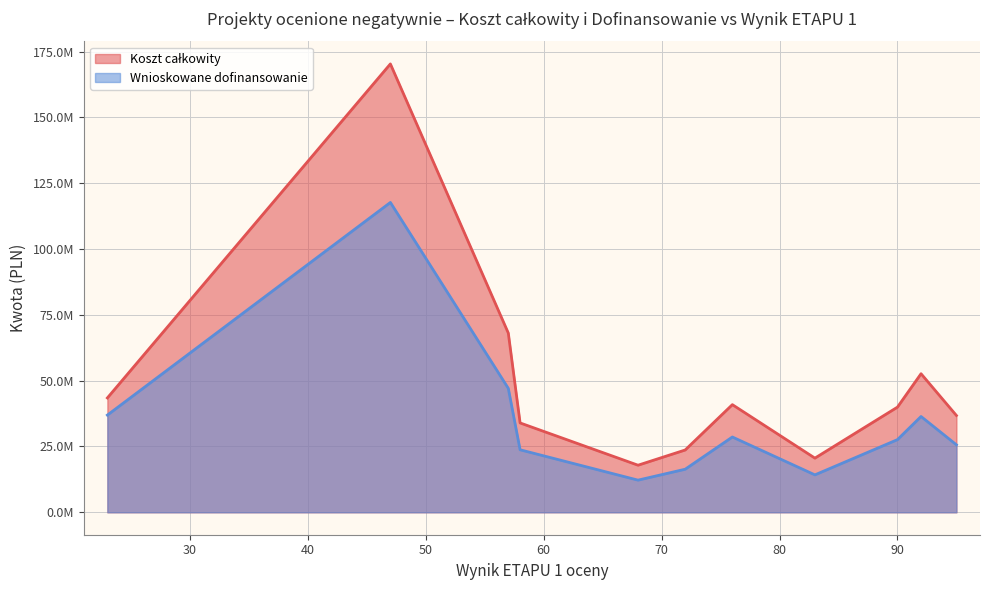

True or false: Koszt całkowity and Wnioskowane dofinansowanie cross at least once.

False